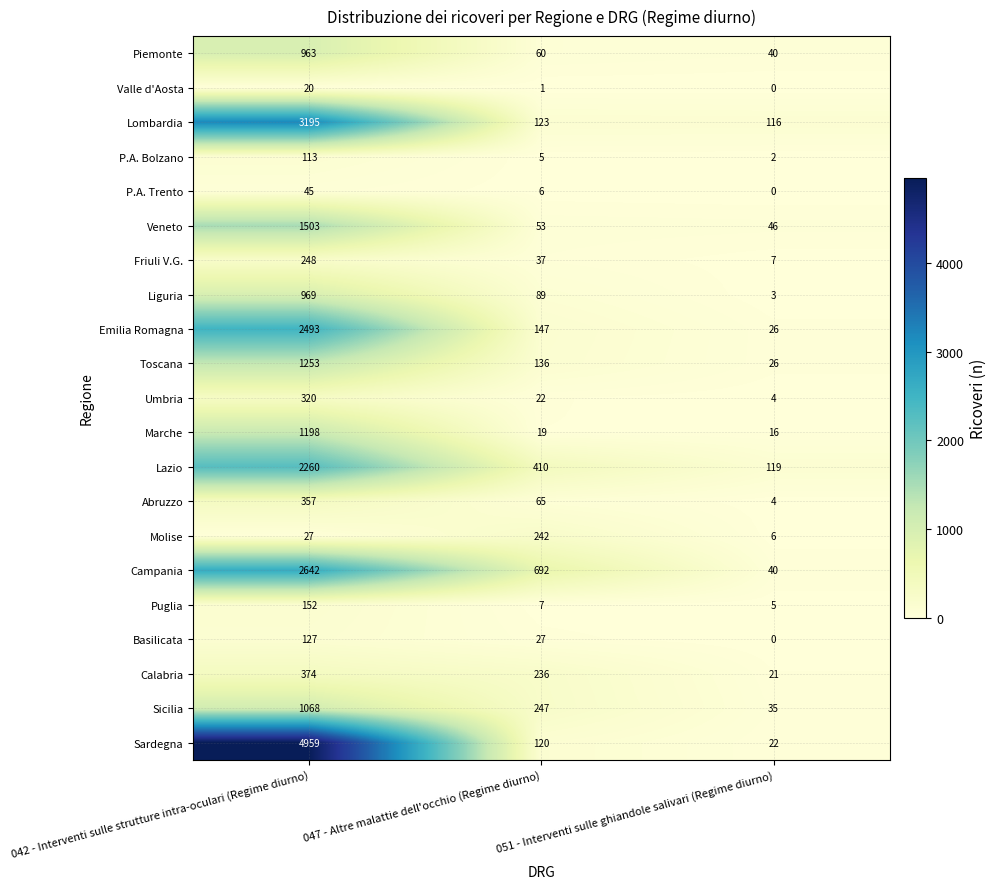

Rank the series by their maximum value, from highest to lowest.

Sardegna, Lombardia, Campania, Emilia Romagna, Lazio, Veneto, Toscana, Marche, Sicilia, Liguria, Piemonte, Calabria, Abruzzo, Umbria, Friuli V.G., Molise, Puglia, Basilicata, P.A. Bolzano, P.A. Trento, Valle d'Aosta